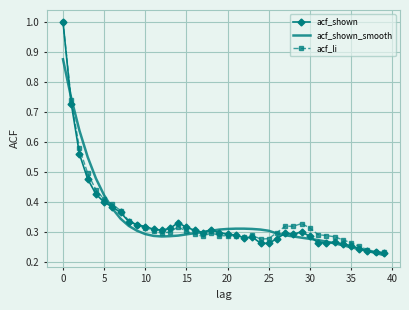

Which series has the widest spread of values?

acf_shown